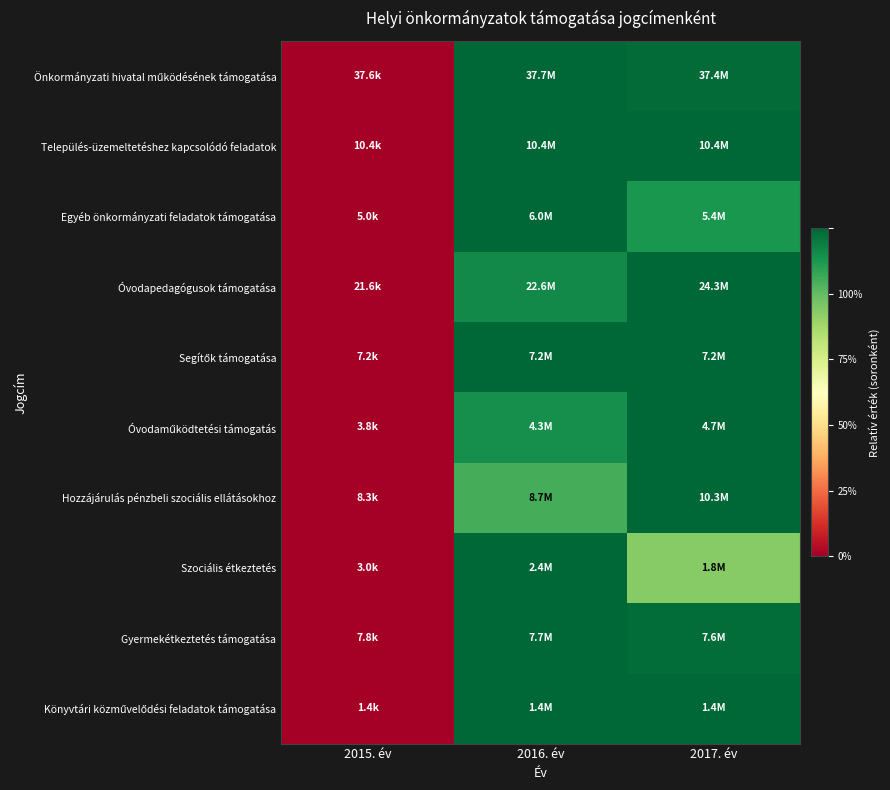

At which category is the sum across all series the highest?

2016. év